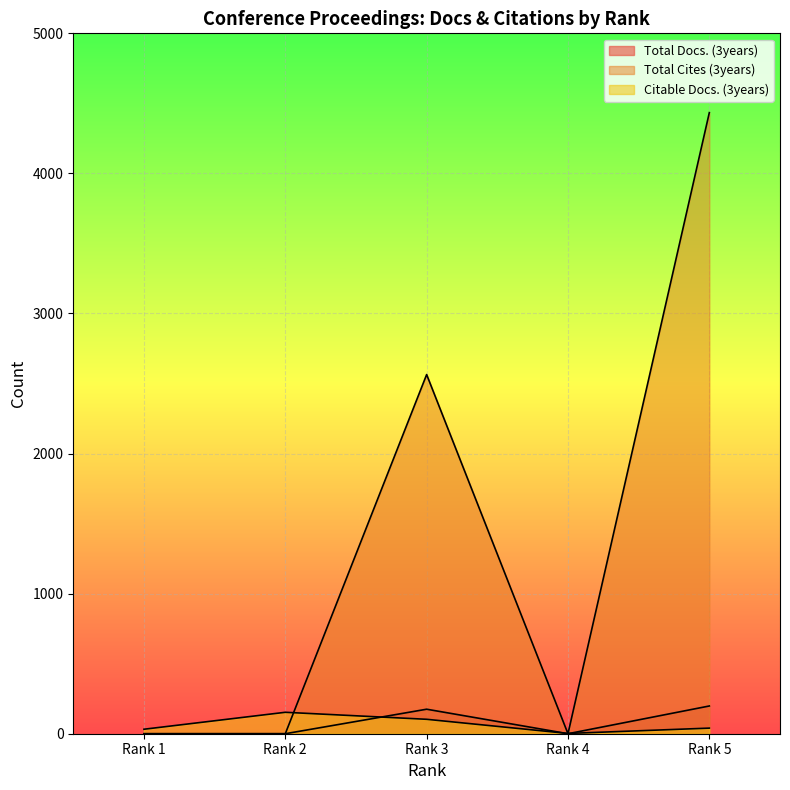

Does the chart display data point markers on the line(s)?

No